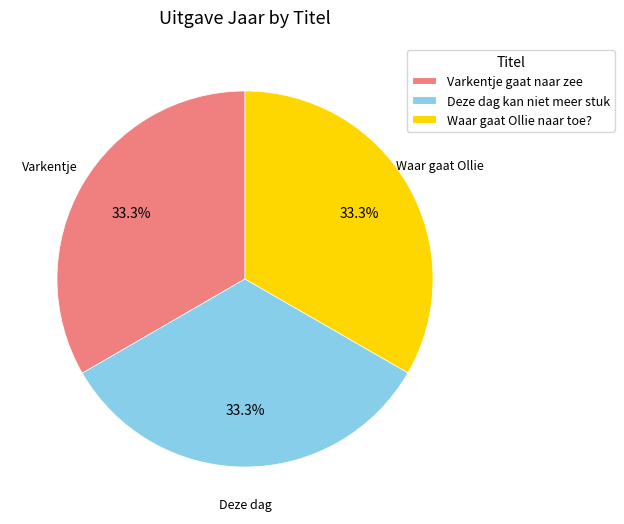

The Waar gaat Ollie naar toe? slice represents 42% of the pie. True or false?

False